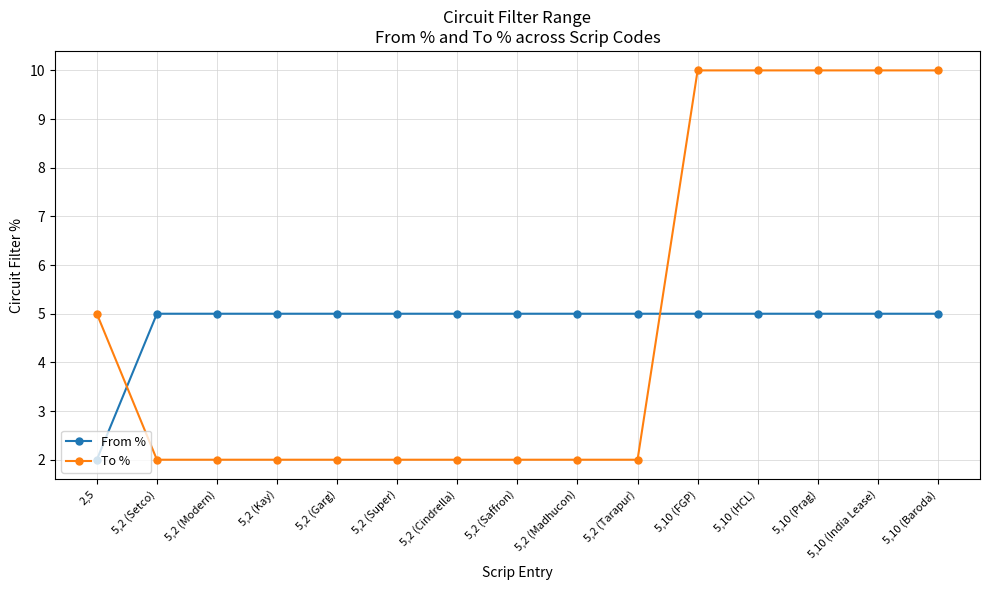

Reading left to right, extract all data points from this chart.

From %: 2,5=2	5,2 (Setco)=5	5,2 (Modern)=5	5,2 (Kay)=5	5,2 (Garg)=5	5,2 (Super)=5	5,2 (Cindrella)=5	5,2 (Saffron)=5	5,2 (Madhucon)=5	5,2 (Tarapur)=5	5,10 (FGP)=5	5,10 (HCL)=5	5,10 (Prag)=5	5,10 (India Lease)=5	5,10 (Baroda)=5
To %: 2,5=5	5,2 (Setco)=2	5,2 (Modern)=2	5,2 (Kay)=2	5,2 (Garg)=2	5,2 (Super)=2	5,2 (Cindrella)=2	5,2 (Saffron)=2	5,2 (Madhucon)=2	5,2 (Tarapur)=2	5,10 (FGP)=10	5,10 (HCL)=10	5,10 (Prag)=10	5,10 (India Lease)=10	5,10 (Baroda)=10